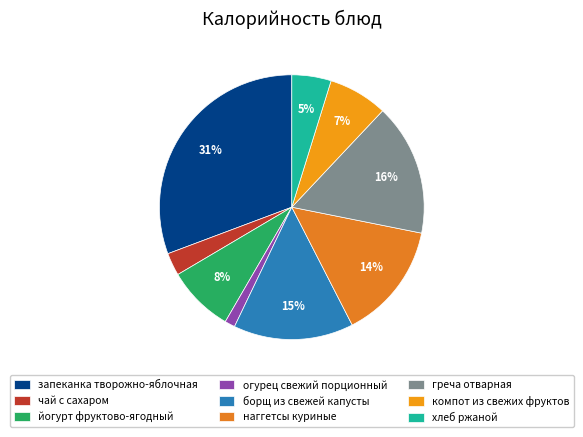

What is the total percentage of запеканка творожно-яблочная and греча отварная?

46.8%